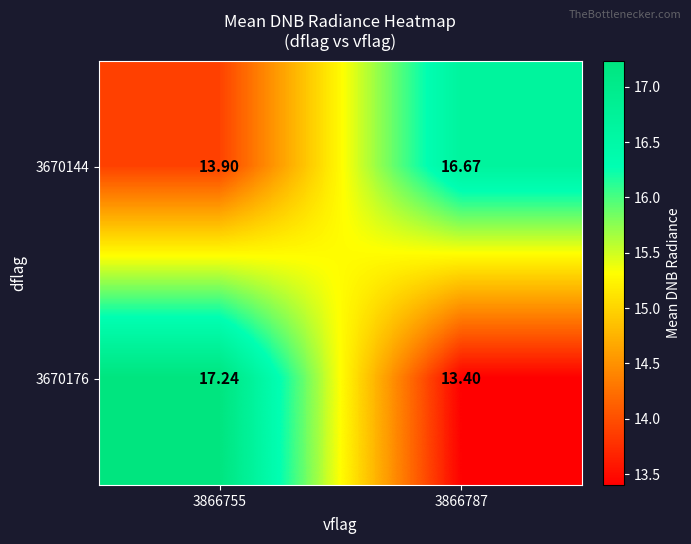

Is the value of 3670176 at 3866755 greater than the value of 3670144 at 3866787?

Yes